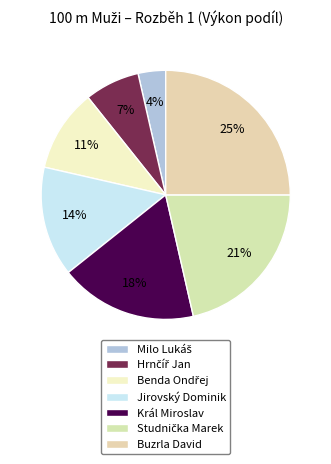

The Hrnčíř Jan slice represents 18% of the pie. True or false?

False